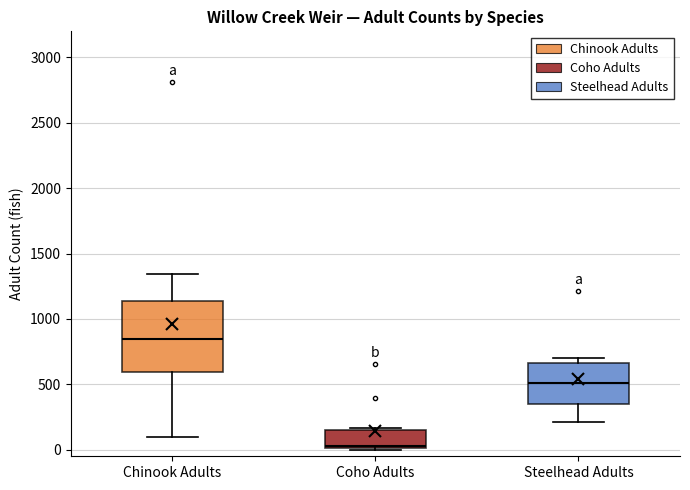

Which box is the tallest, from its lower edge to its upper edge?

Chinook Adults